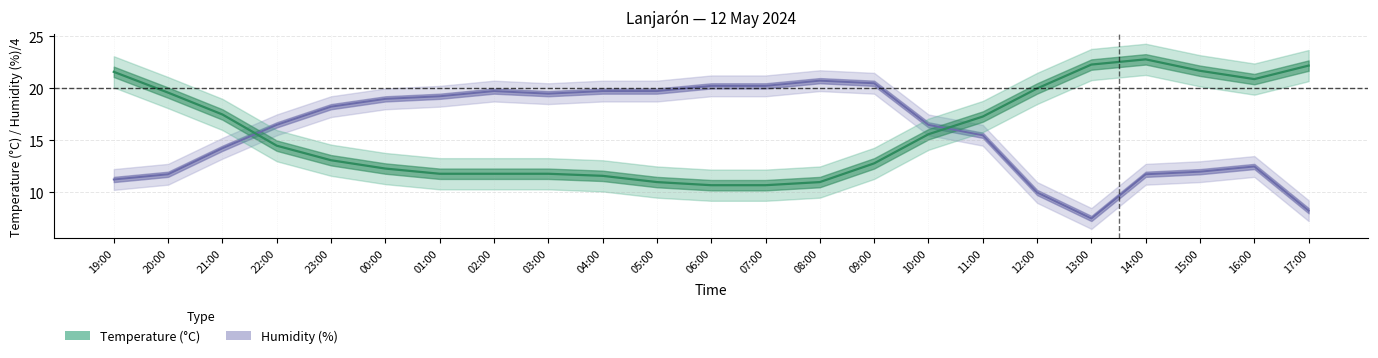

How many values in the Temperature (°C) series exceed 14?

12